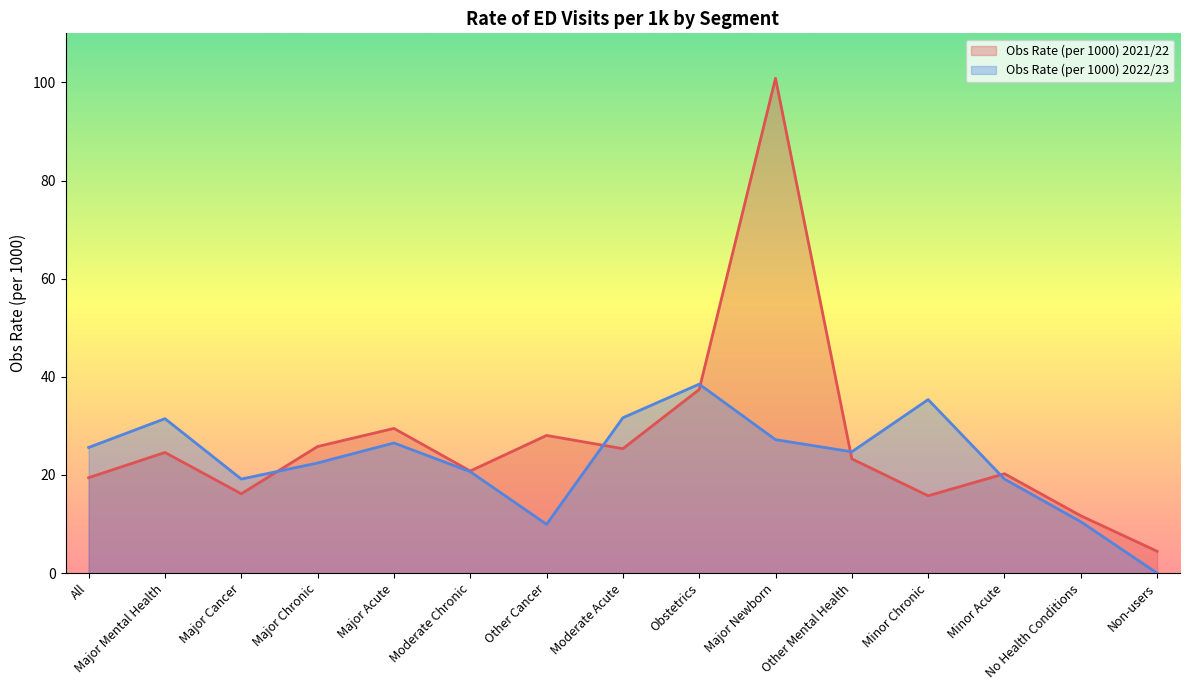

Between Other Cancer and Minor Acute, which is larger?

Other Cancer